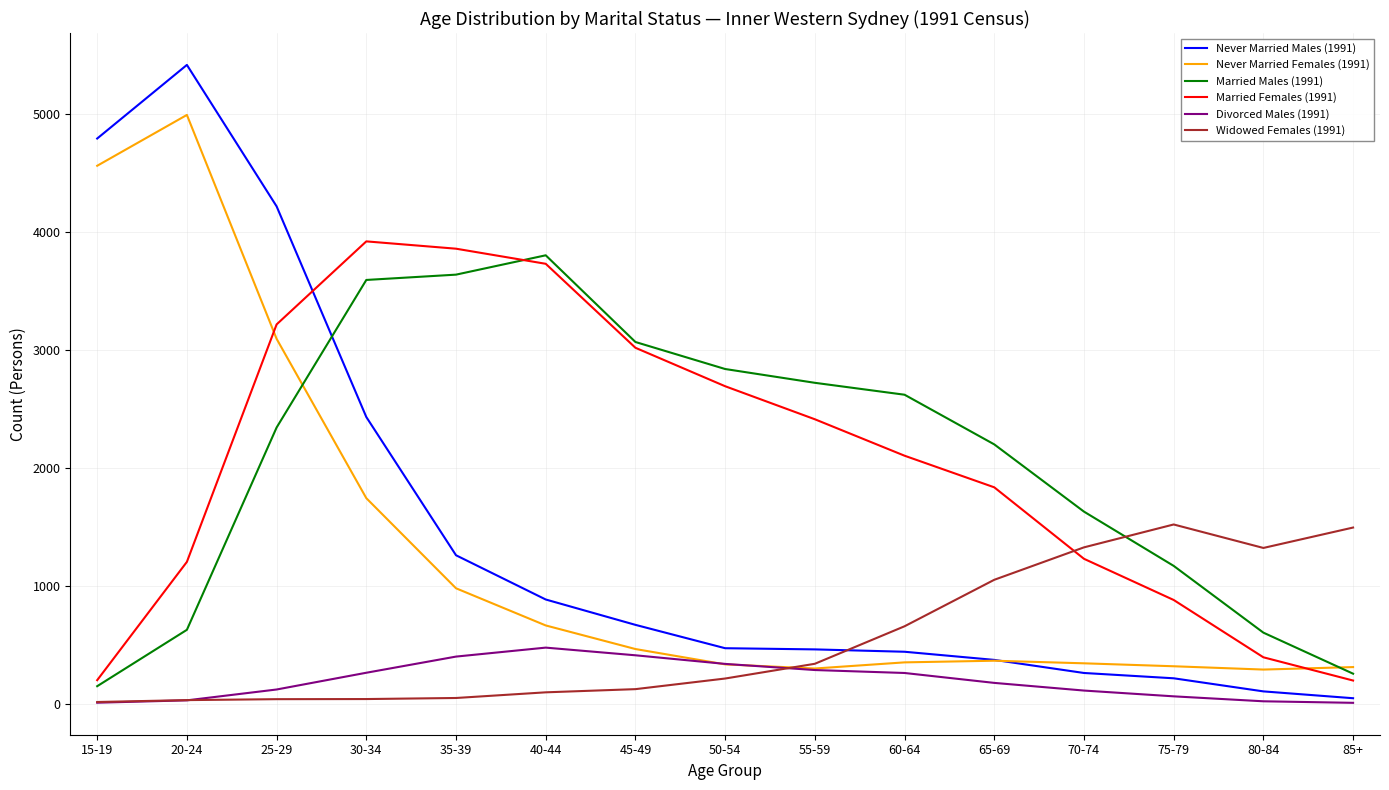

The value of Married Males (1991) at 80-84 is 605. True or false?

True